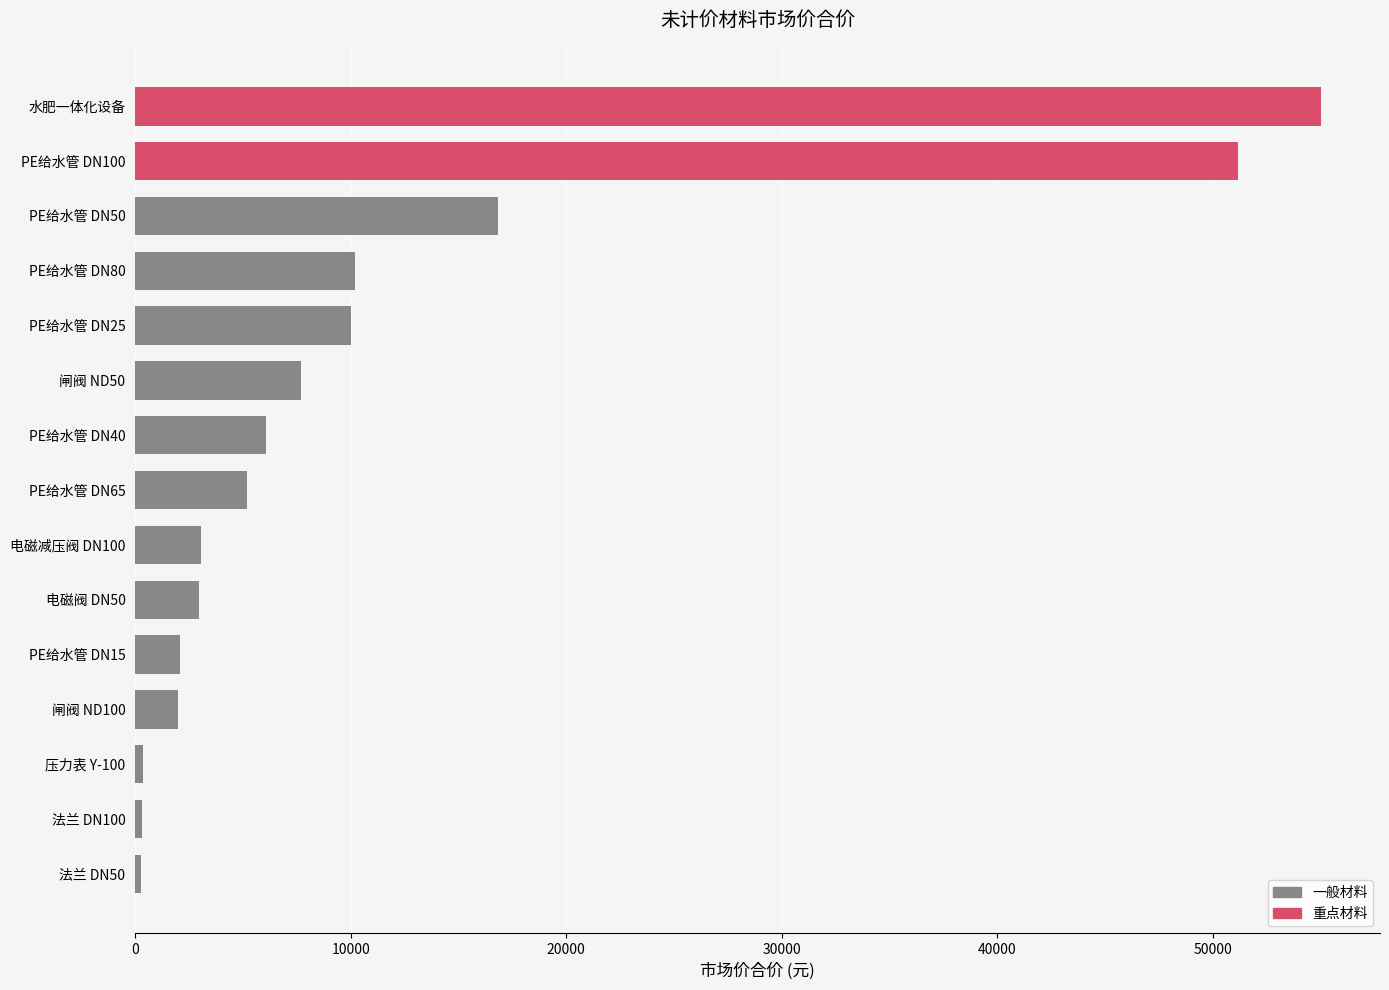

Which has a higher value, PE给水管 DN15 or PE给水管 DN25?

PE给水管 DN25